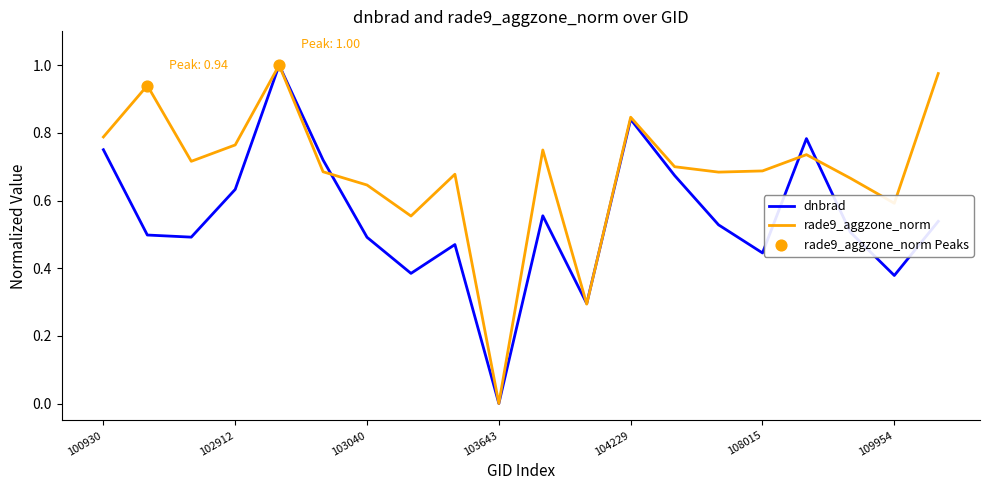

Which series has the largest total across all categories?

rade9_aggzone_norm